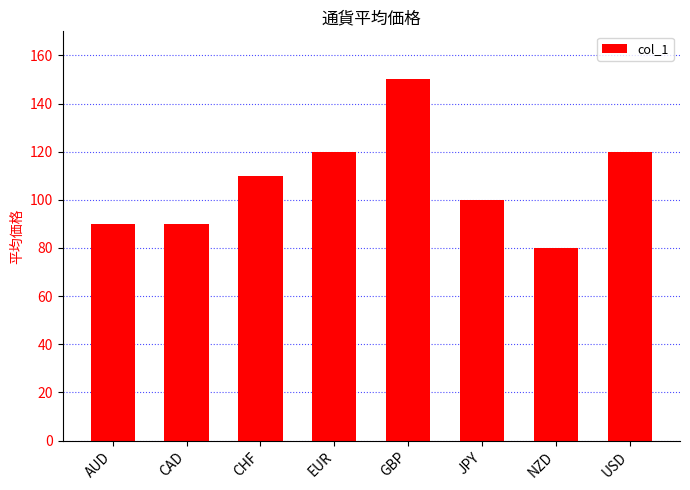

Which category has the highest value across all series?

GBP